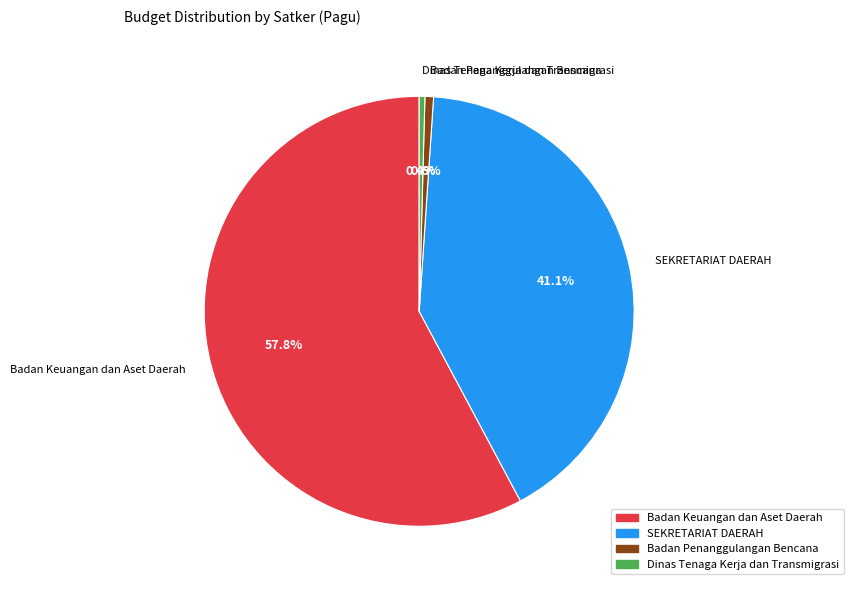

Which has a higher value, Badan Keuangan dan Aset Daerah or Dinas Tenaga Kerja dan Transmigrasi?

Badan Keuangan dan Aset Daerah